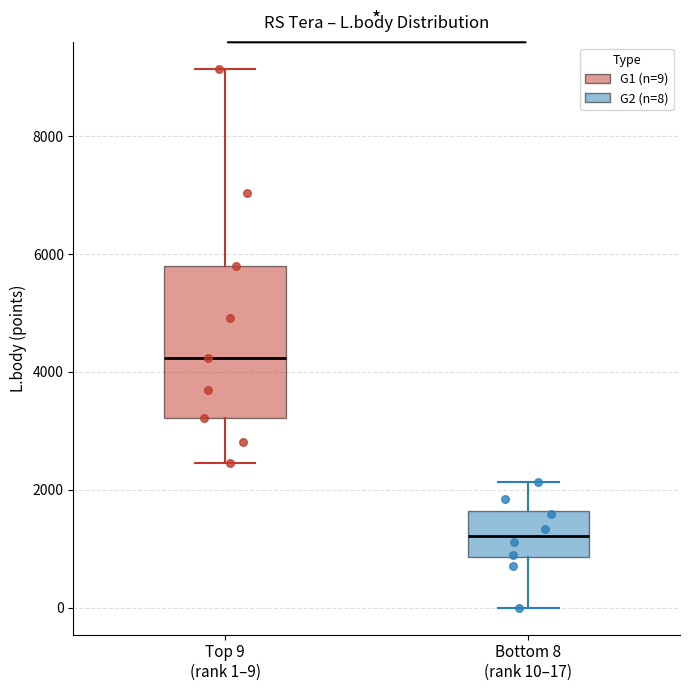

Reading left to right, read every box against the y-axis: the position of its median line, the range the box covers, and the ends of its whiskers. The values are not printed on the chart, so give them approximately, as read against the axis.

Top 9 (rank 1–9): median 4200, box 3200 to 5800, whiskers 2400 to 9200
Bottom 8 (rank 10–17): median 1200, box 800 to 1600, whiskers 0 to 2200